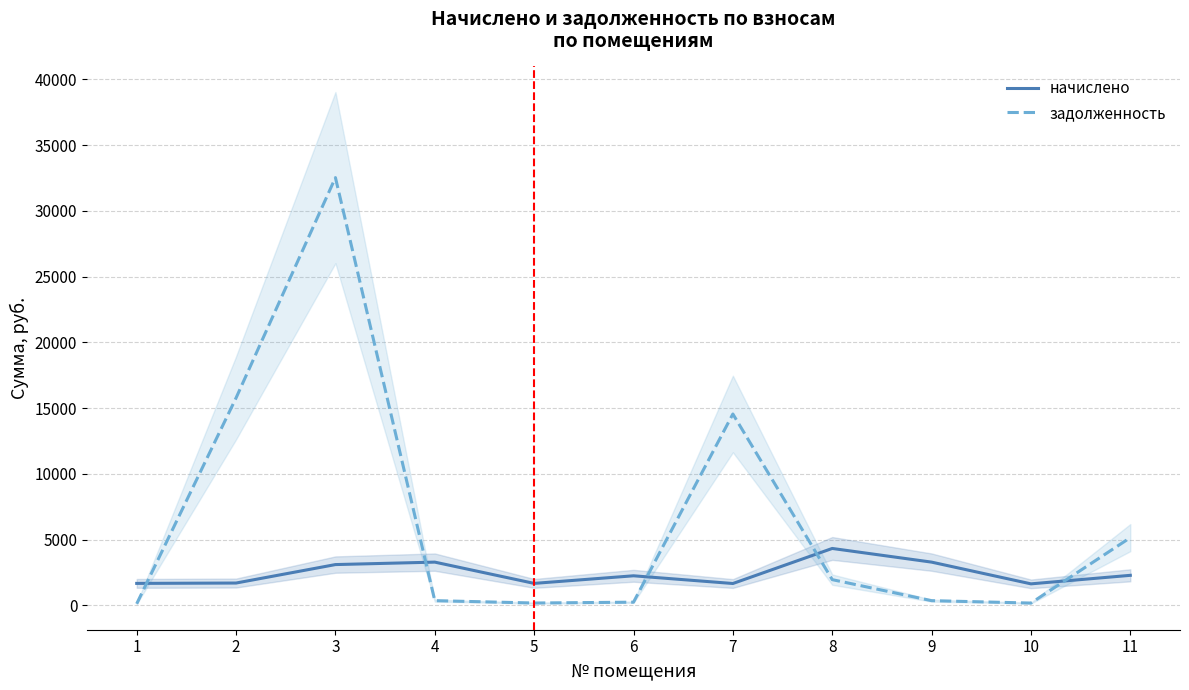

True or false: задолженность has a value of 366.2 at 9.

True